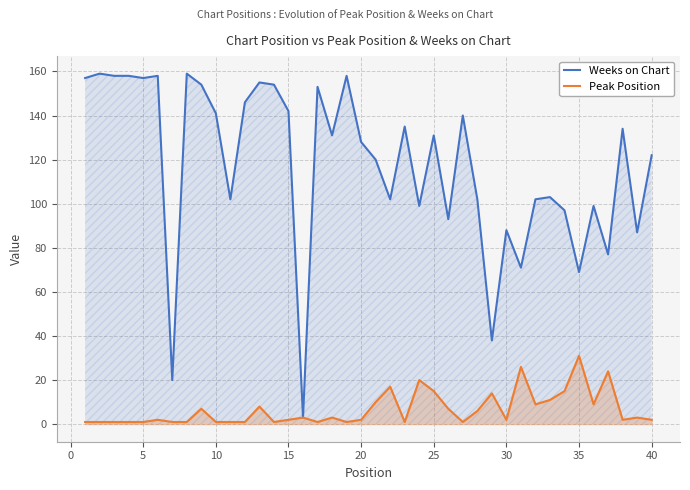

True or false: Peak Position and Weeks on Chart intersect in this chart.

False